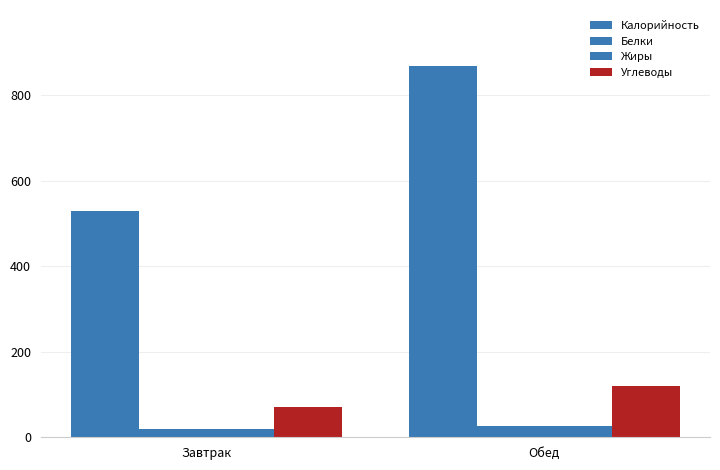

What is the label of the 1st bar from the right?

Обед